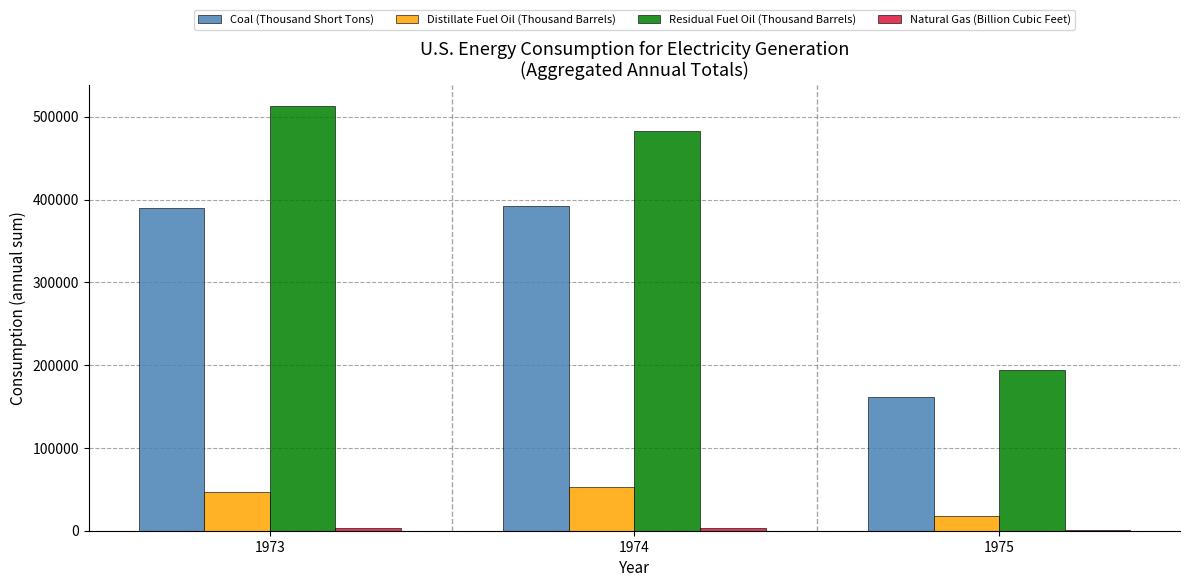

How many groups of bars are there?

3